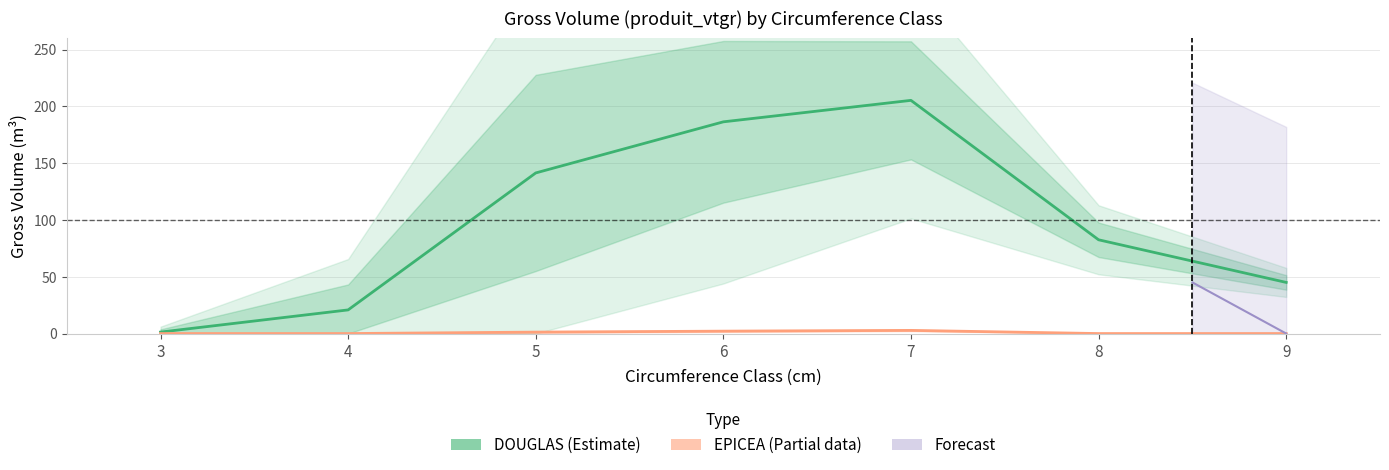

True or false: DOUGLAS and EPICEA intersect in this chart.

False